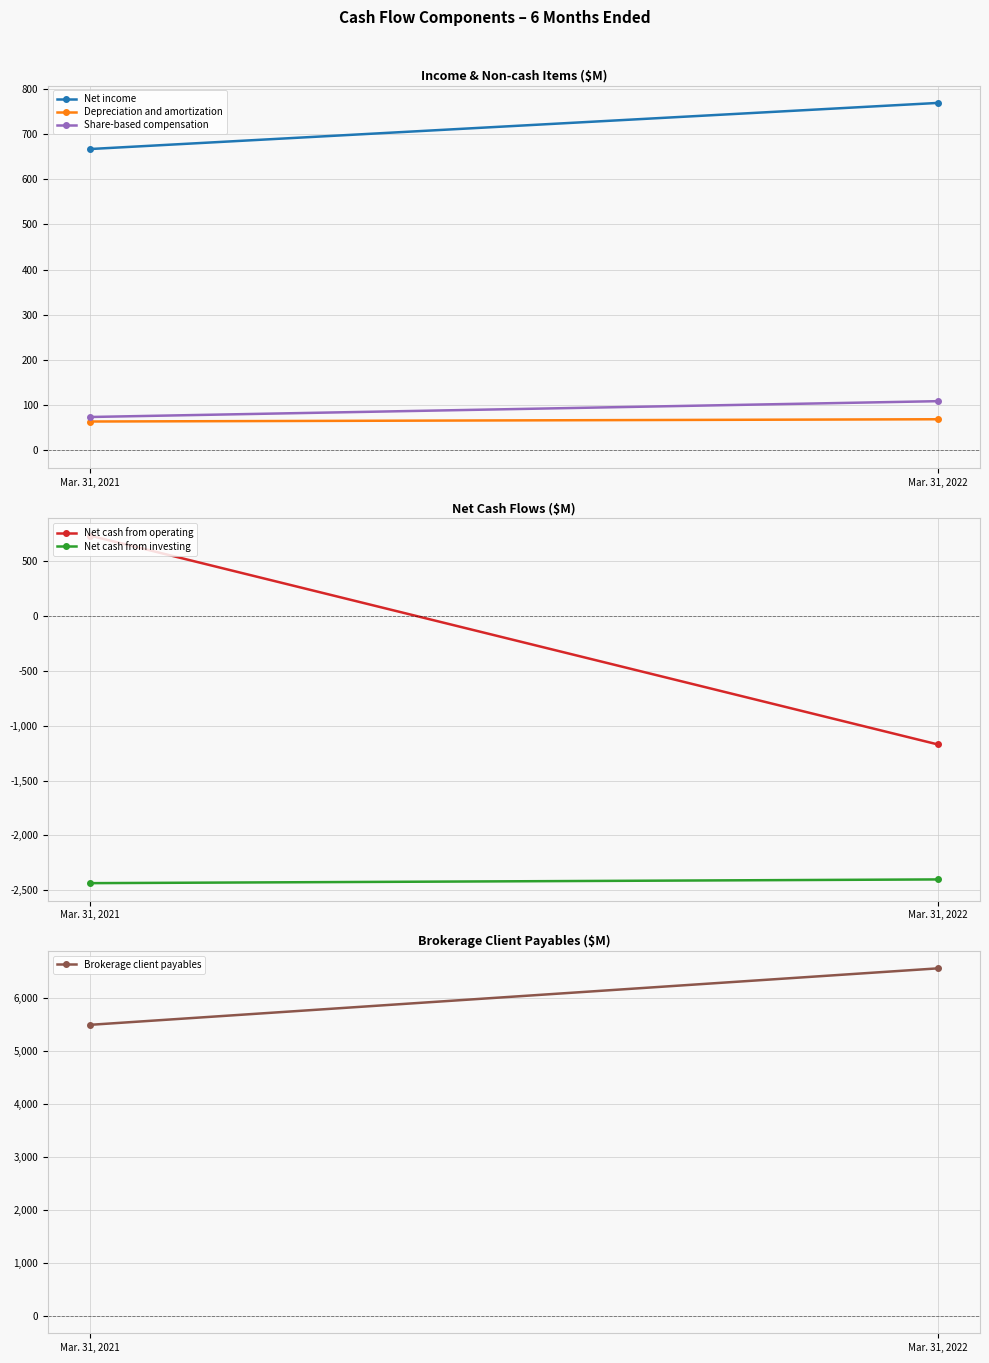

Where is Brokerage client payables nearest to the value 6023?

Mar. 31, 2021